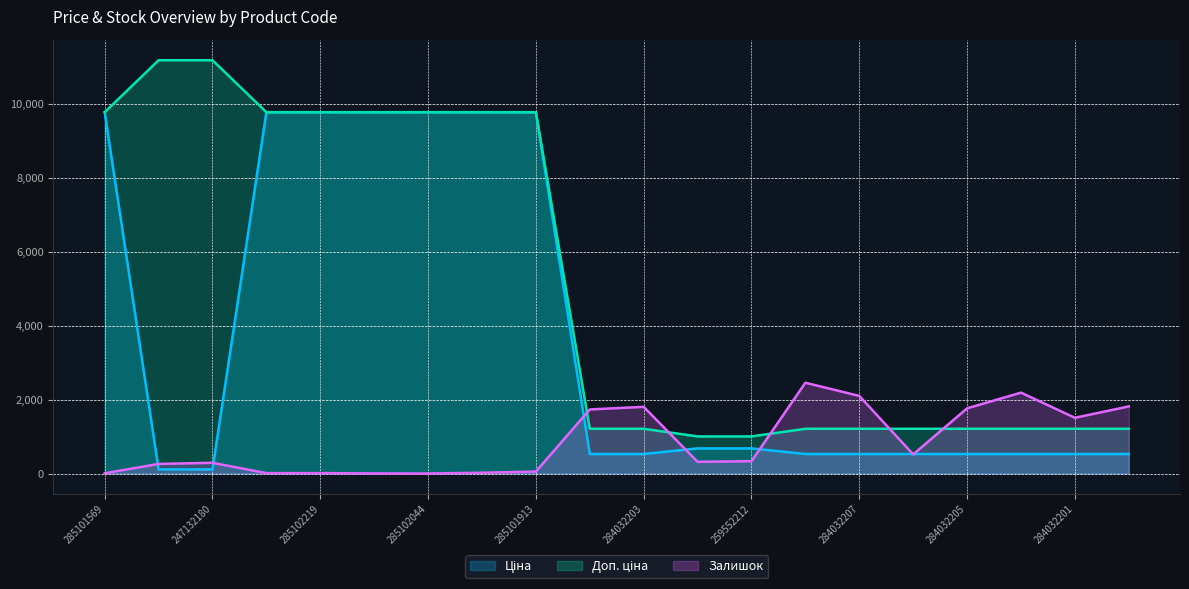

What is the maximum value shown in the chart?

11182.0